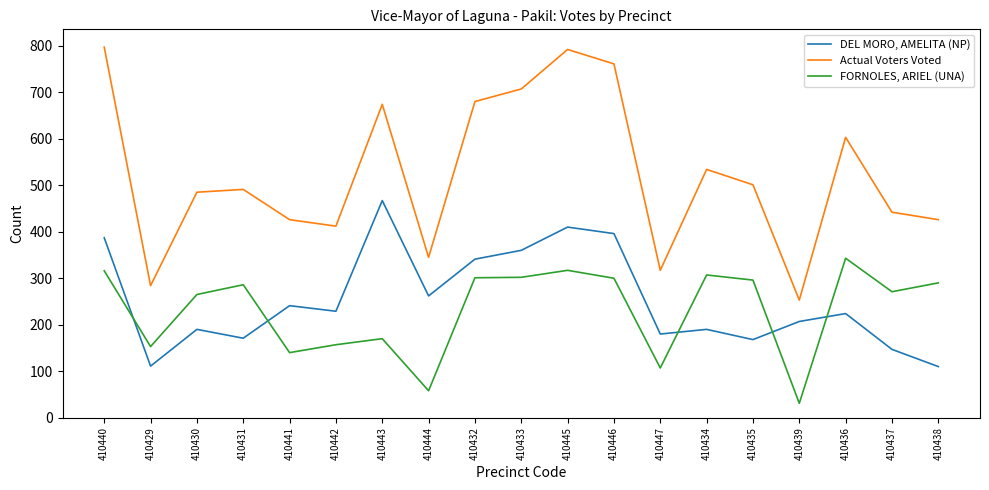

Between 410440 and 410436, which series saw the biggest shift?

Actual Voters Voted